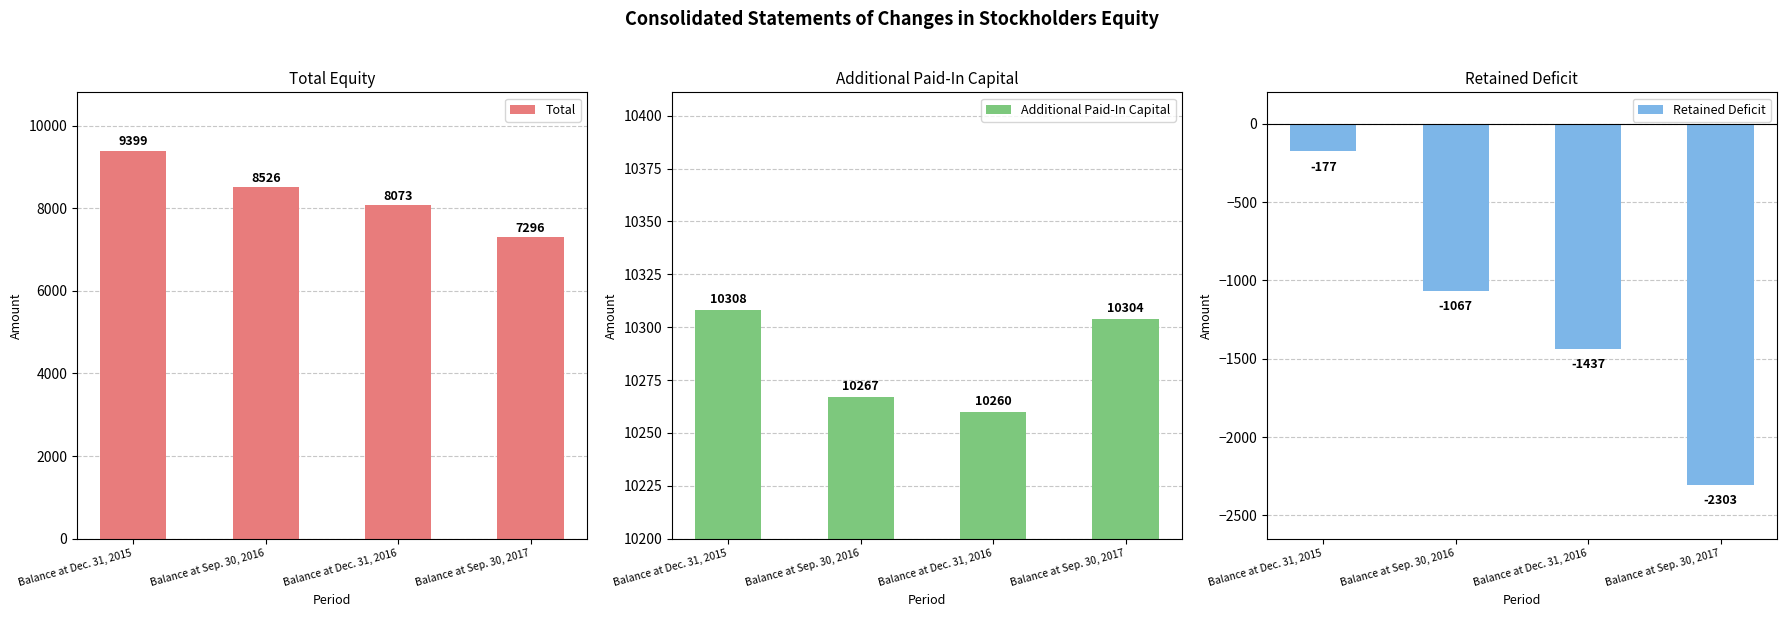

What is the total value across all series at Balance at Sep. 30, 2016?

17726